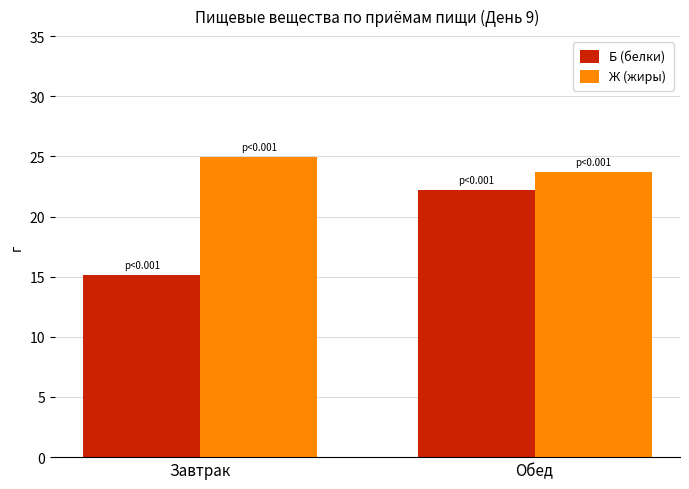

At Завтрак, list the series in order from largest to smallest.

Ж (жиры), Б (белки)